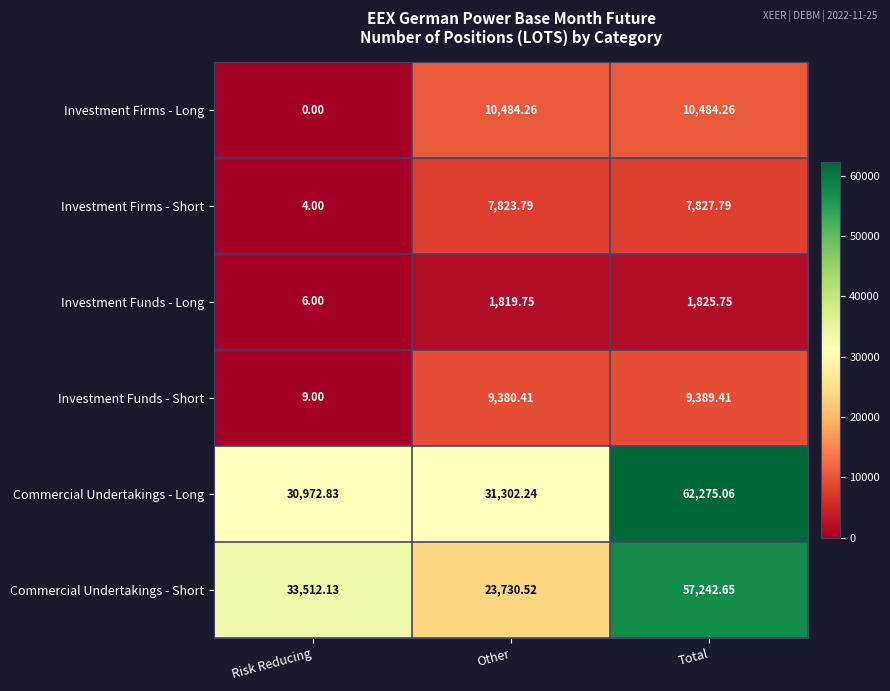

Which label corresponds to the largest value in the chart?

Total